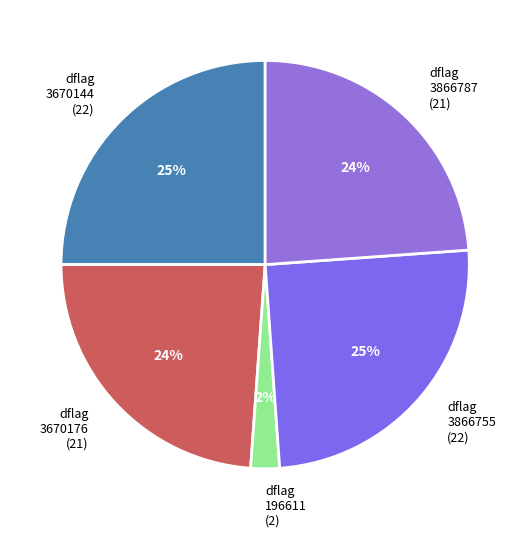

Between dflag 3670176 (21) and dflag 196611 (2), which is larger?

dflag 3670176 (21)